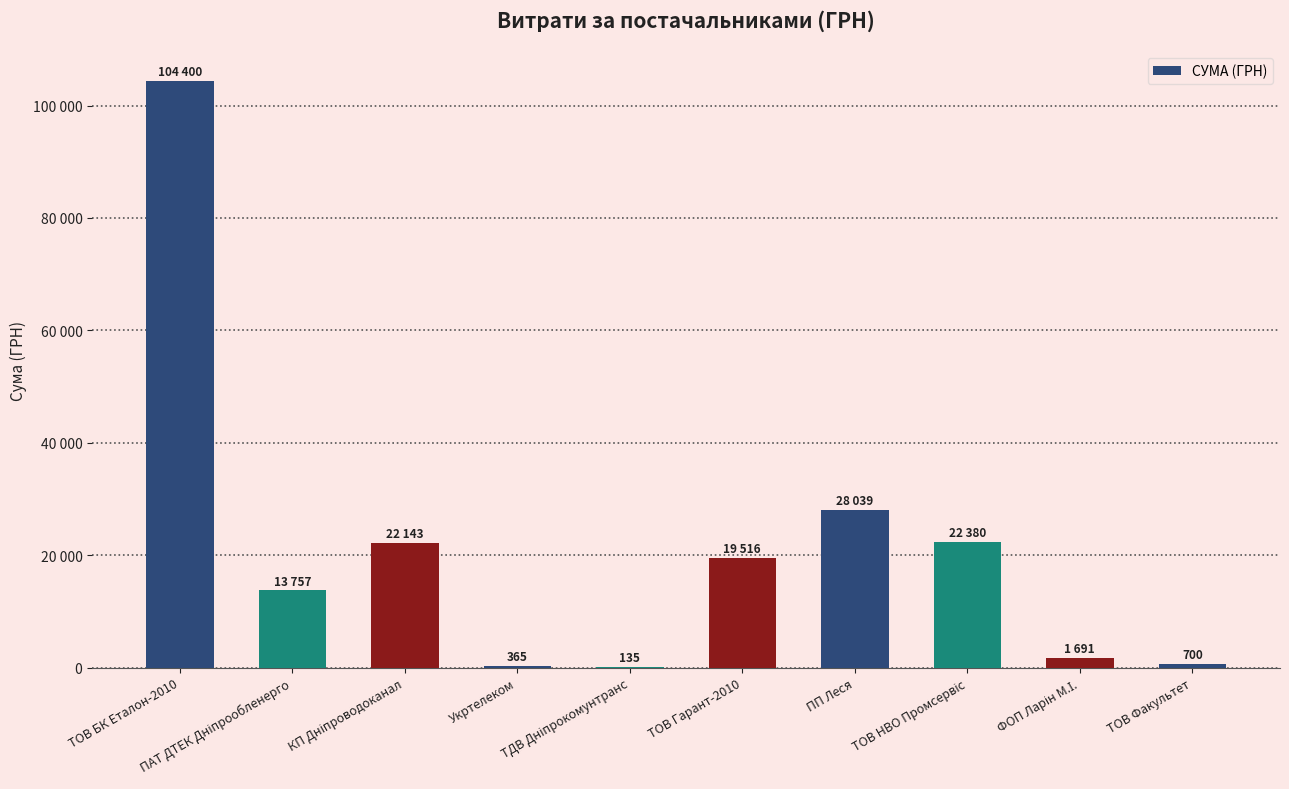

What is the label of the 4th bar from the left?

Укртелеком